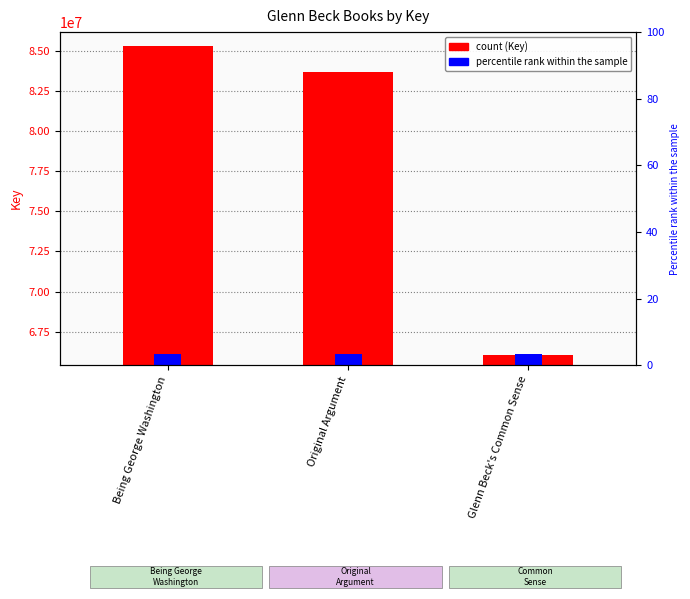

Reading right to left, what are all the values shown in this chart?

66074079	83656912	85317060